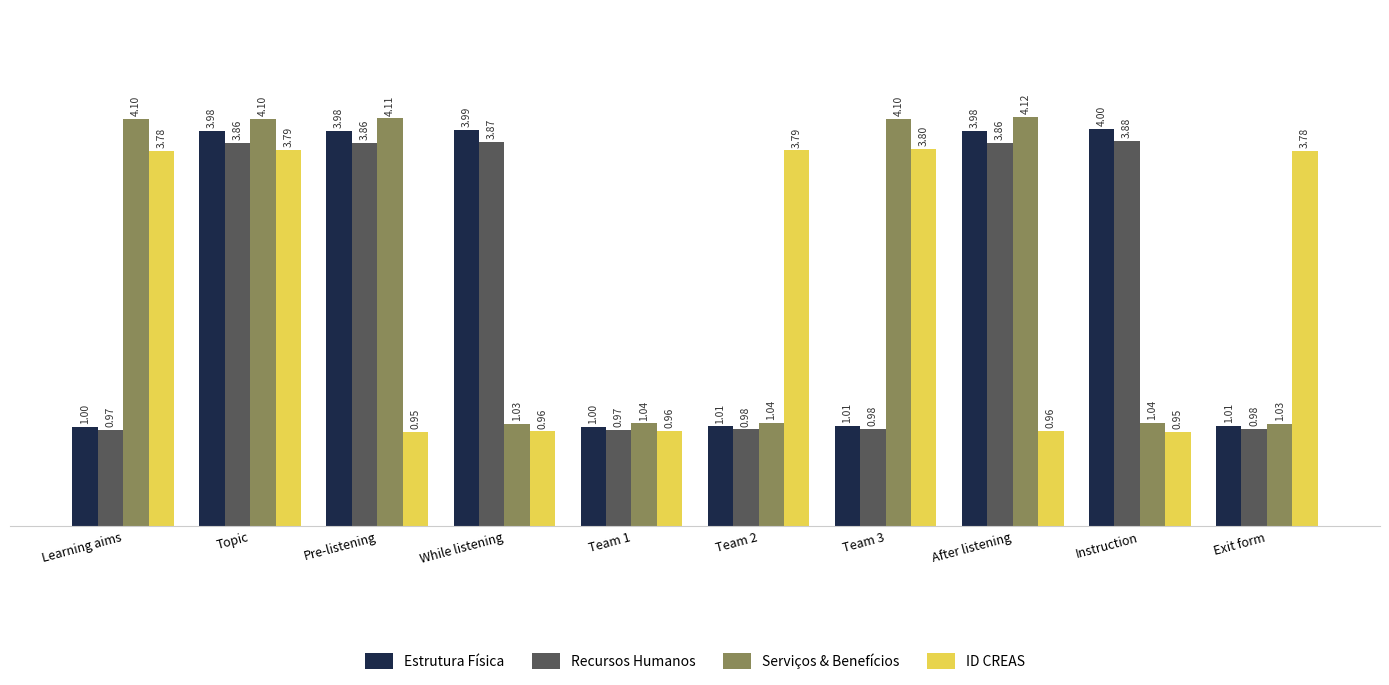

What is the difference between the highest and lowest values at While listening?

3.0